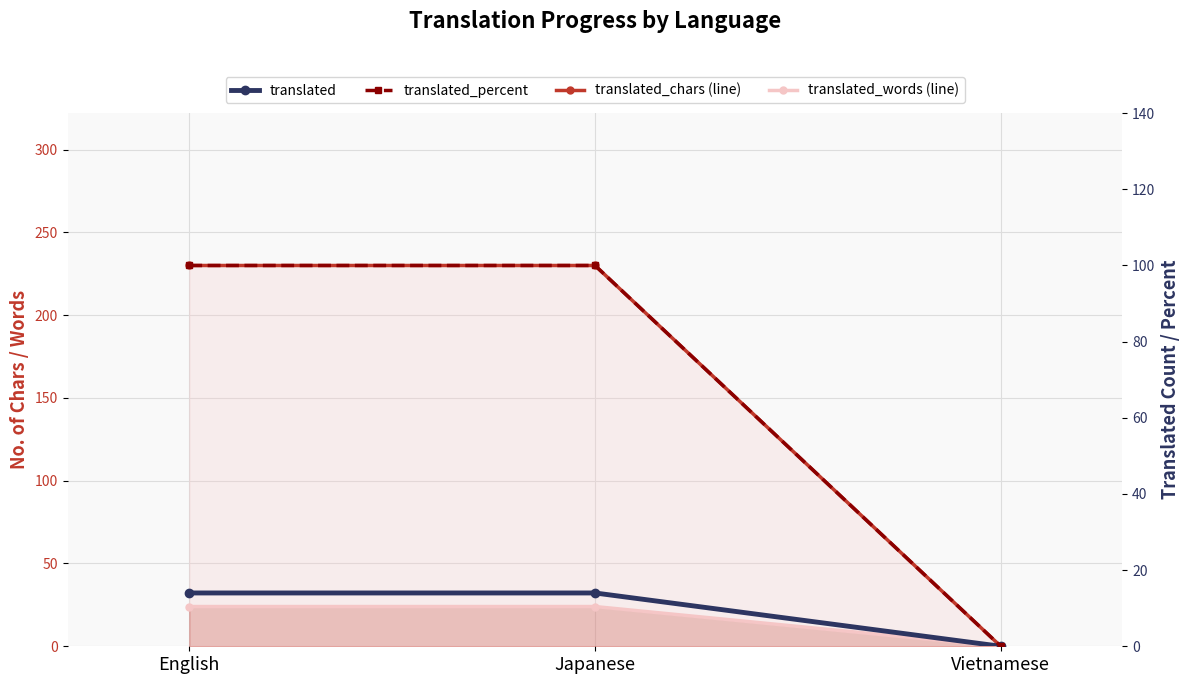

At which category is the sum across all series the highest?

English